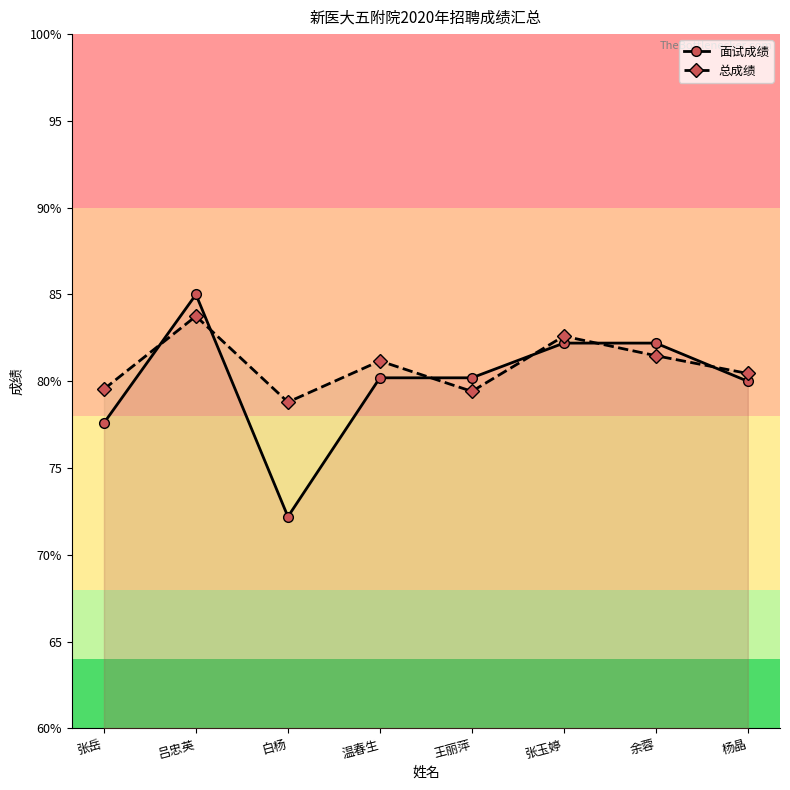

At how many categories does at least one series exceed 79?

7